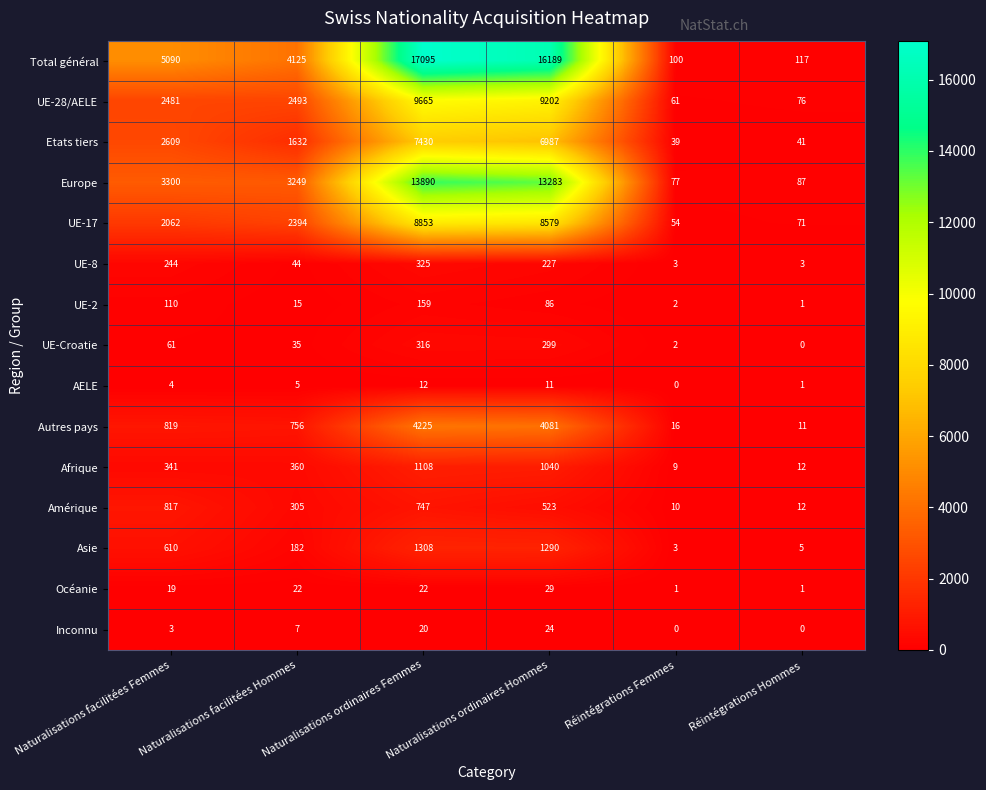

Where is AELE nearest to the value 6?

Naturalisations facilitées Hommes